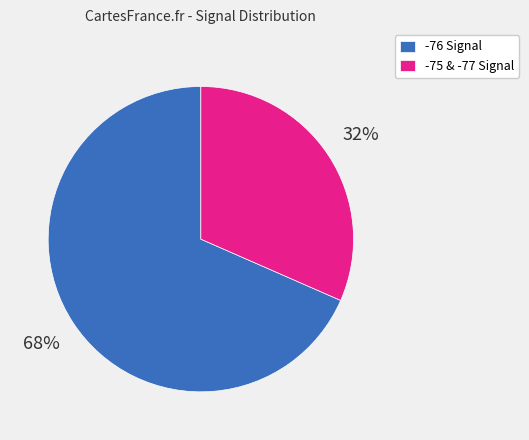

Rank the categories by value from highest to lowest.

-76 Signal, -75 & -77 Signal